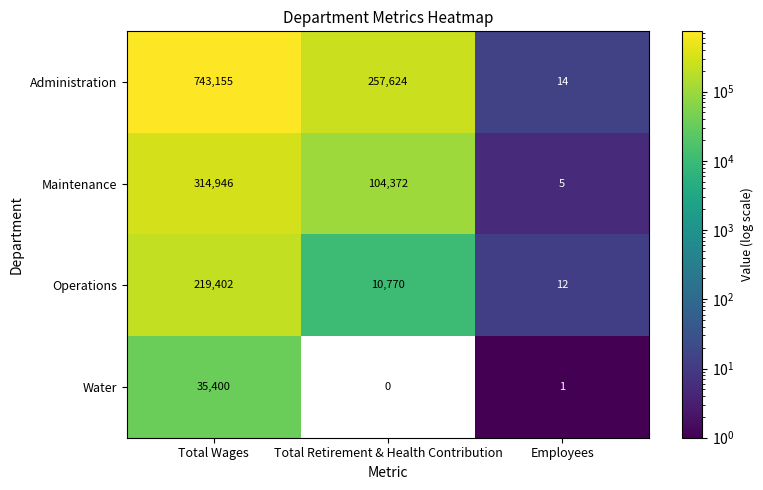

Which label corresponds to the largest value in the chart?

Total Wages